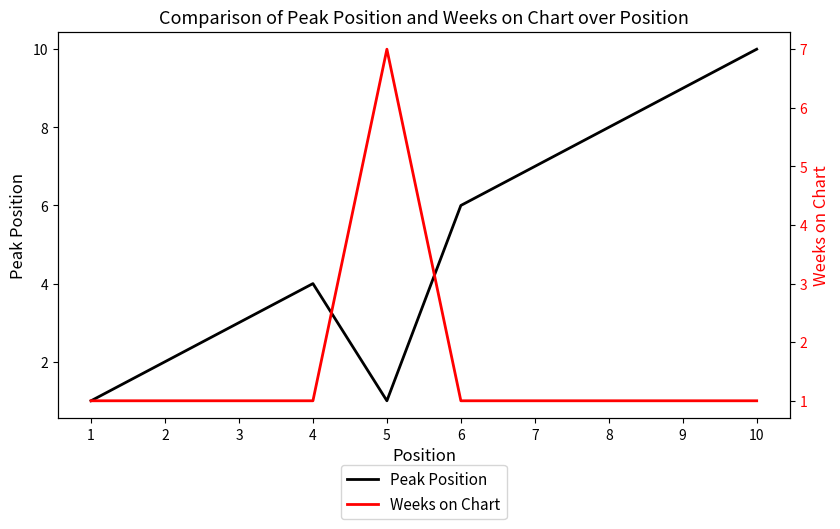

The Peak Position series shows 1 at 2. True or false?

False